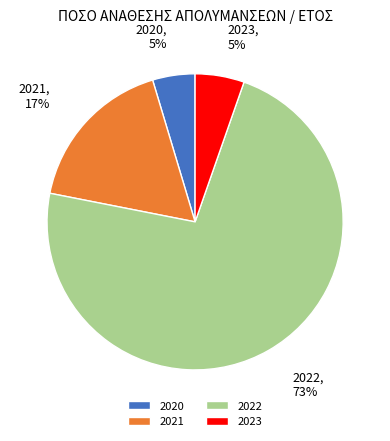

Which slice is the largest?

2022